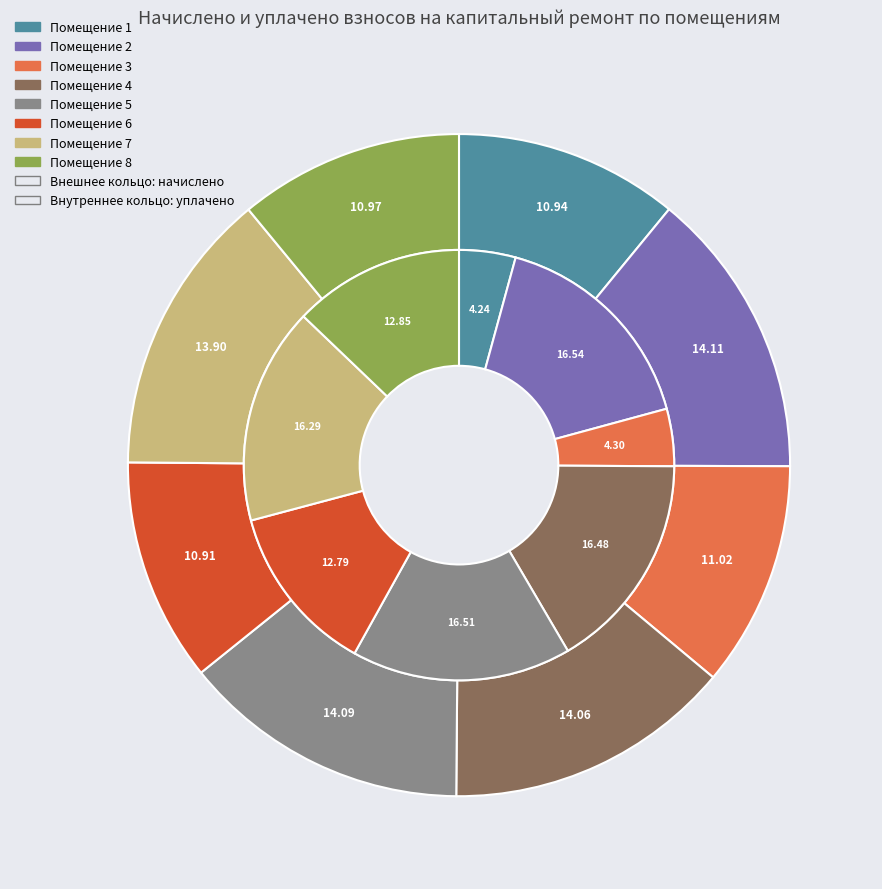

Which series has the widest spread of values?

уплачено